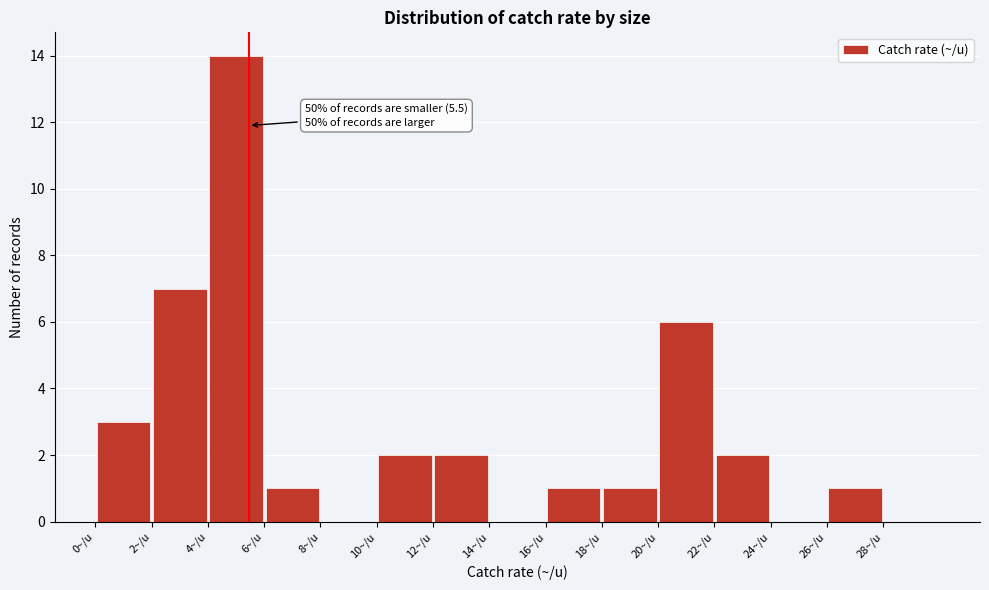

Over which range of the x-axis is the bar tallest?

4 to 6